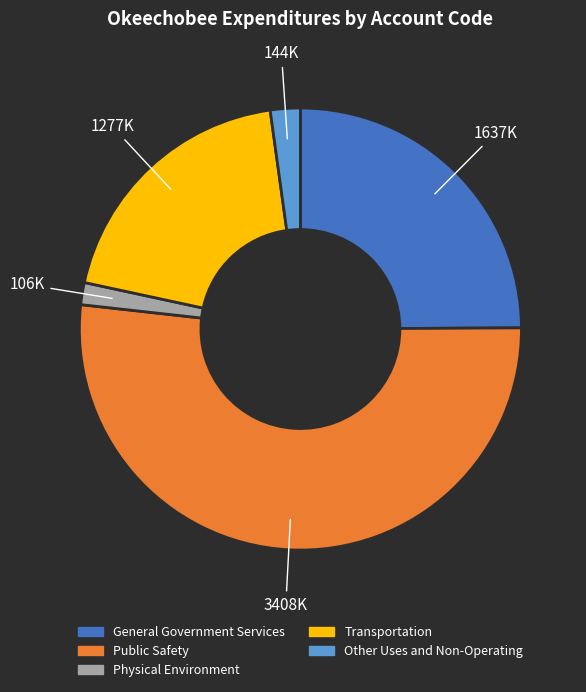

What is the smallest slice in the pie chart?

Physical Environment